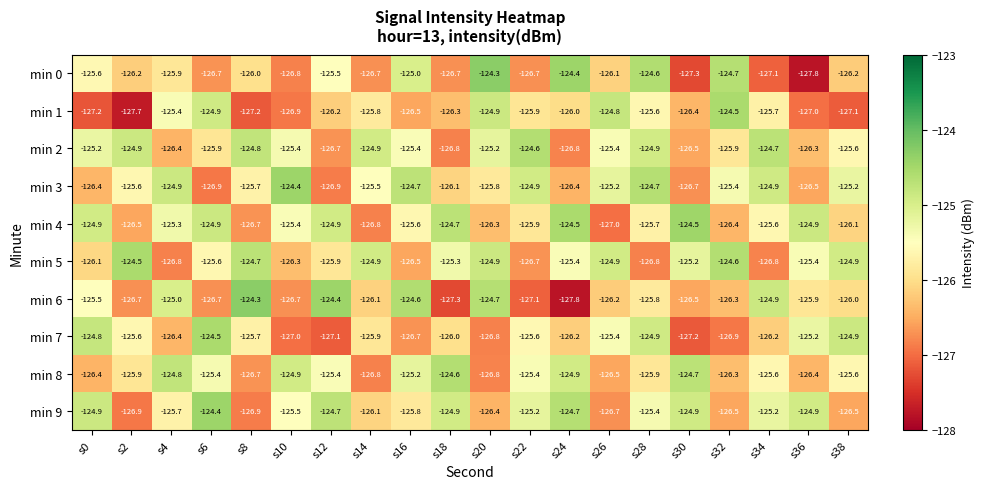

What is the spread (max minus min) of values at s34?

2.4